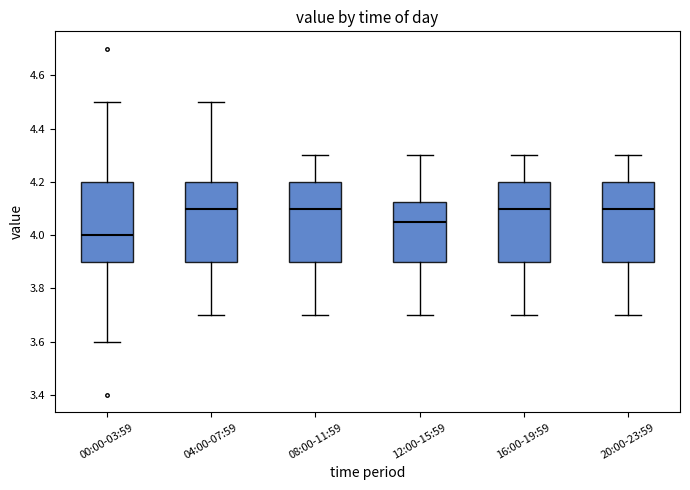

Where is the upper edge of the box for 04:00-07:59 on the y-axis? The values are not printed on the chart, so give them approximately, as read against the axis.

4.20